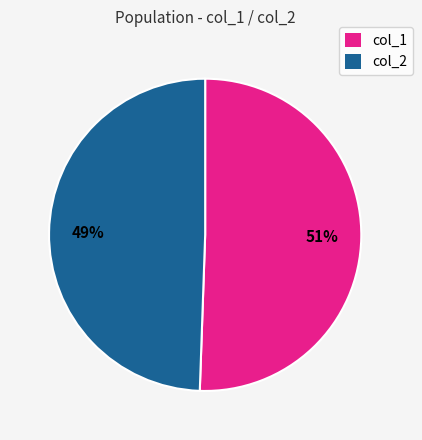

Does any single category account for the majority?

Yes